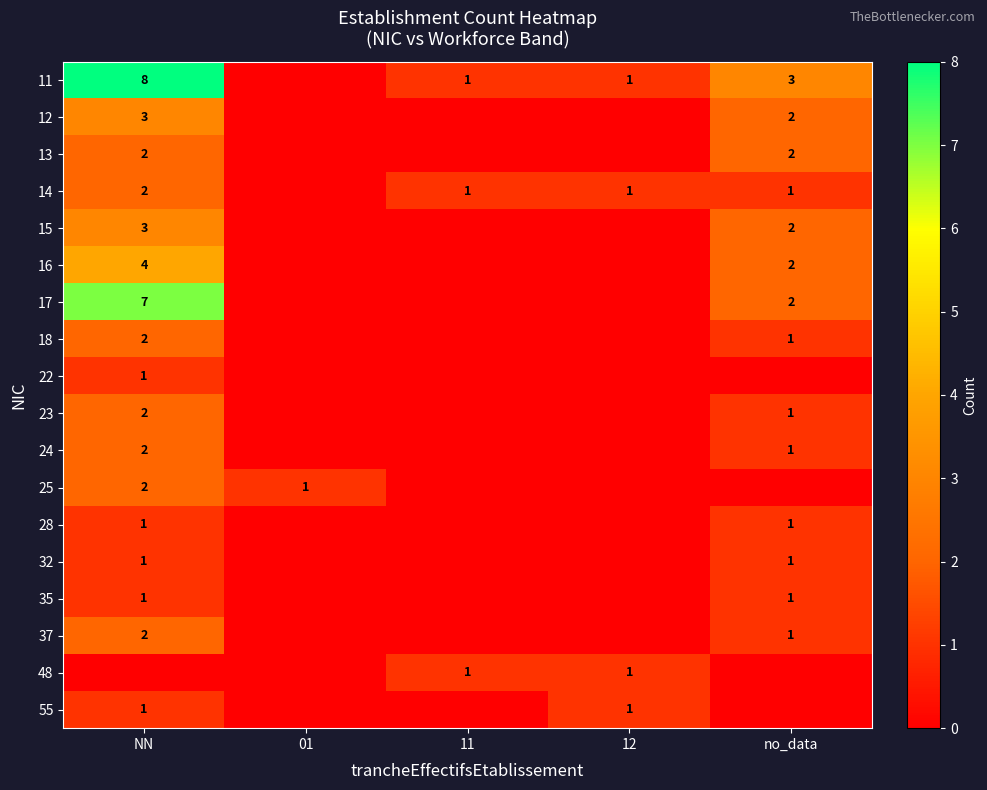

Is the value of 16 at NN greater than the value of 18 at no_data?

Yes